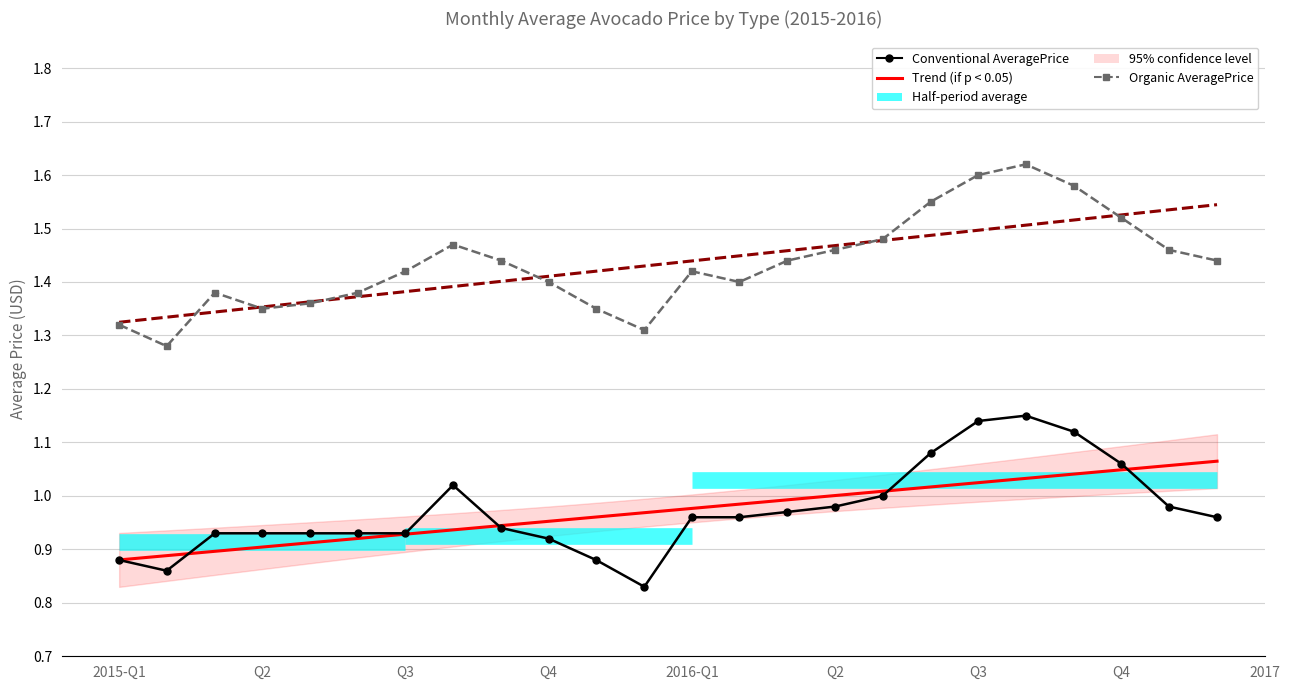

Which label corresponds to the largest value in the chart?

2016-08